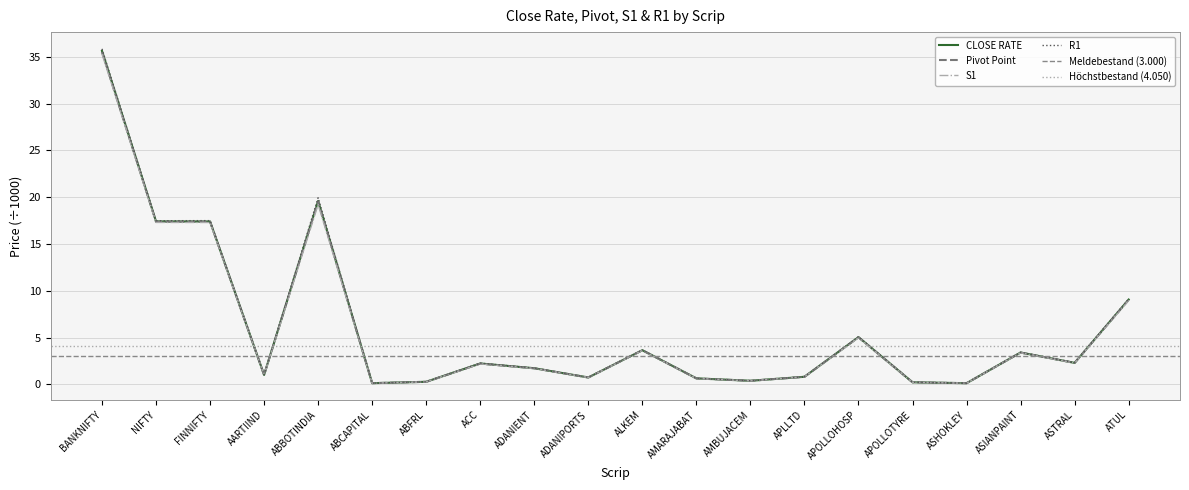

How many lines are shown in the chart?

4